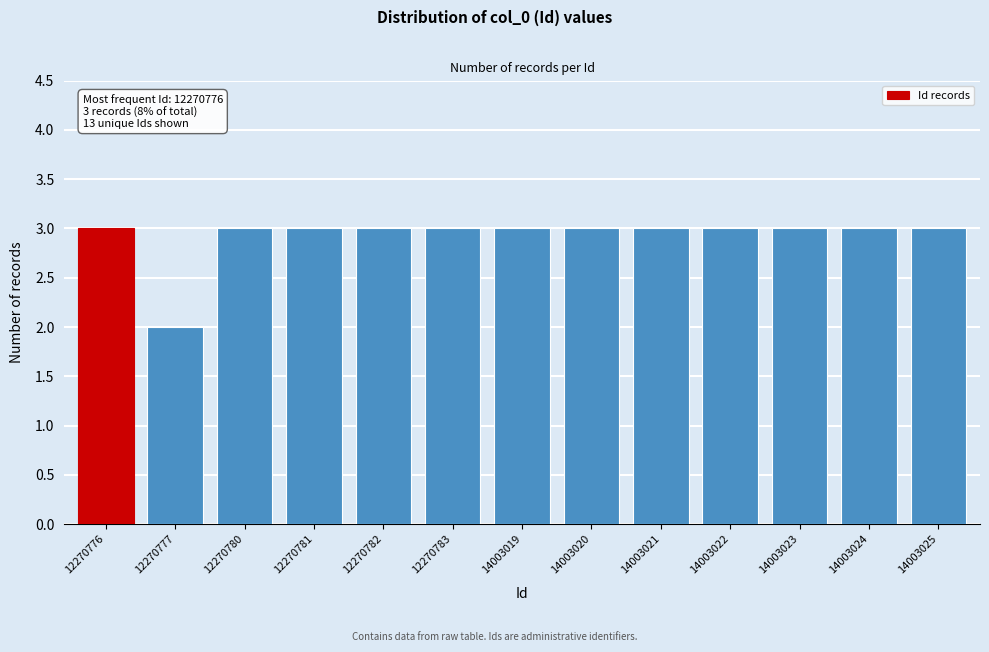

Reading right to left, transcribe all the data shown in this chart.

14003025=3	14003024=3	14003023=3	14003022=3	14003021=3	14003020=3	14003019=3	12270783=3	12270782=3	12270781=3	12270780=3	12270777=2	12270776=3